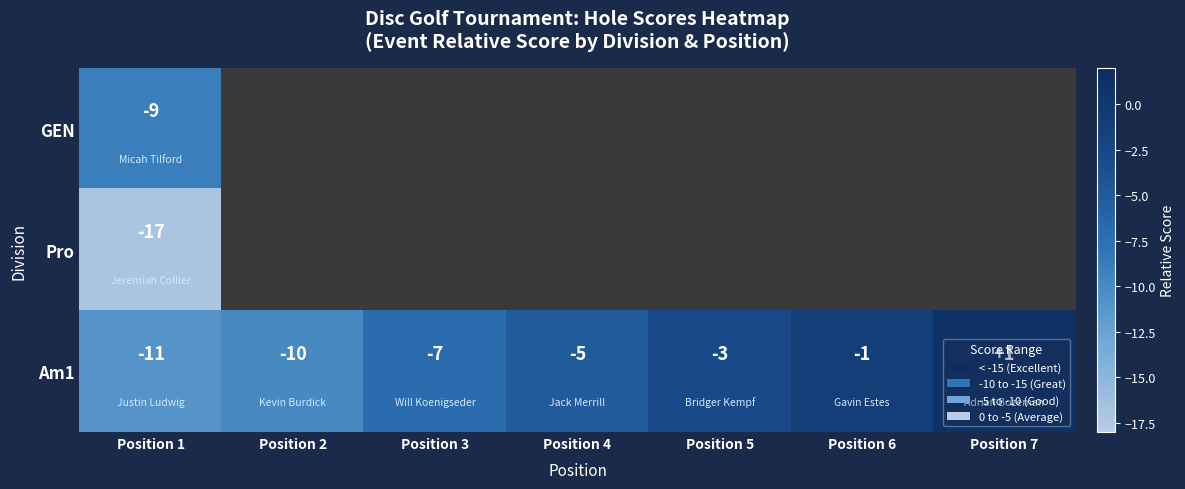

At which label does Am1 first exceed -5?

Position 5